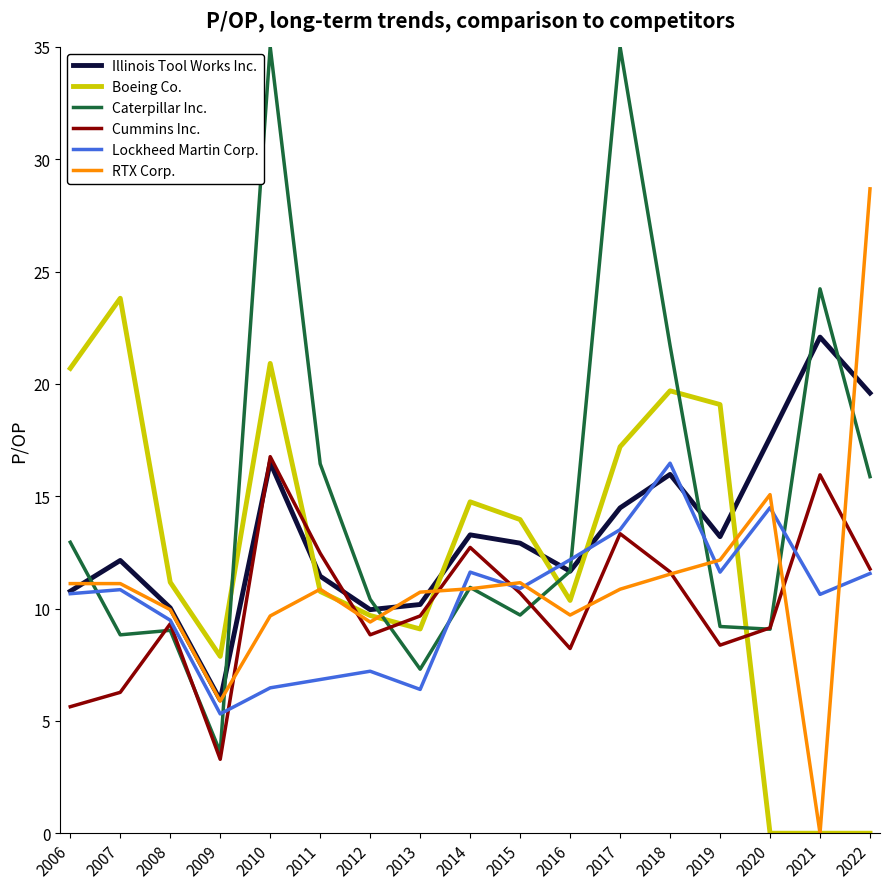

The Illinois Tool Works Inc. series shows 11.7 at 2016. True or false?

True